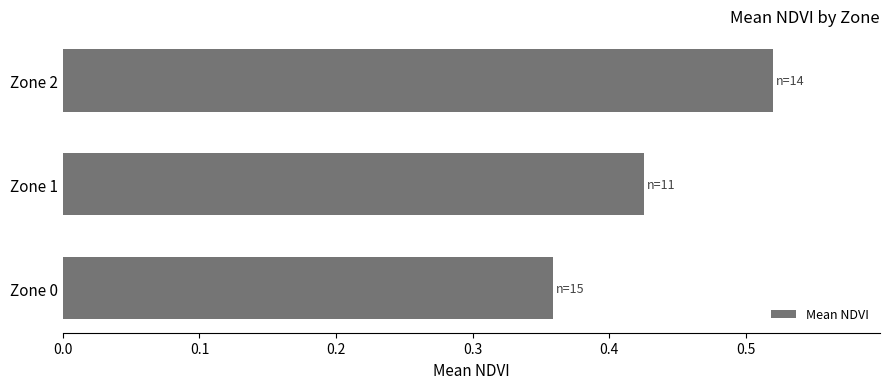

The chart shows a value of 0.1 at Zone 1. True or false?

False